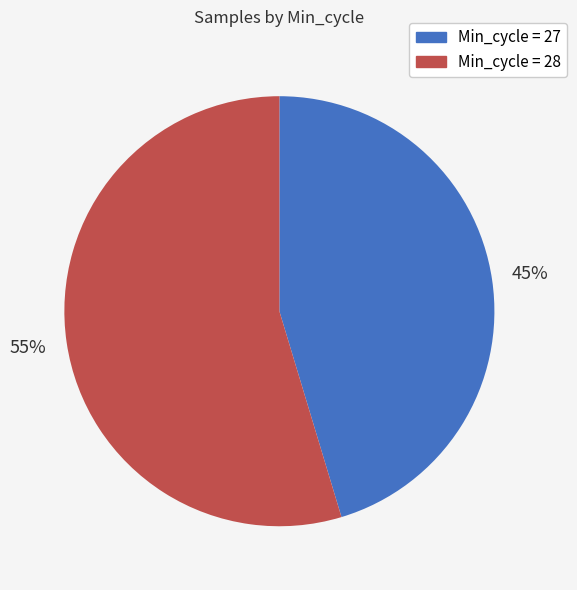

To the nearest percent, what is the average slice percentage?

50%